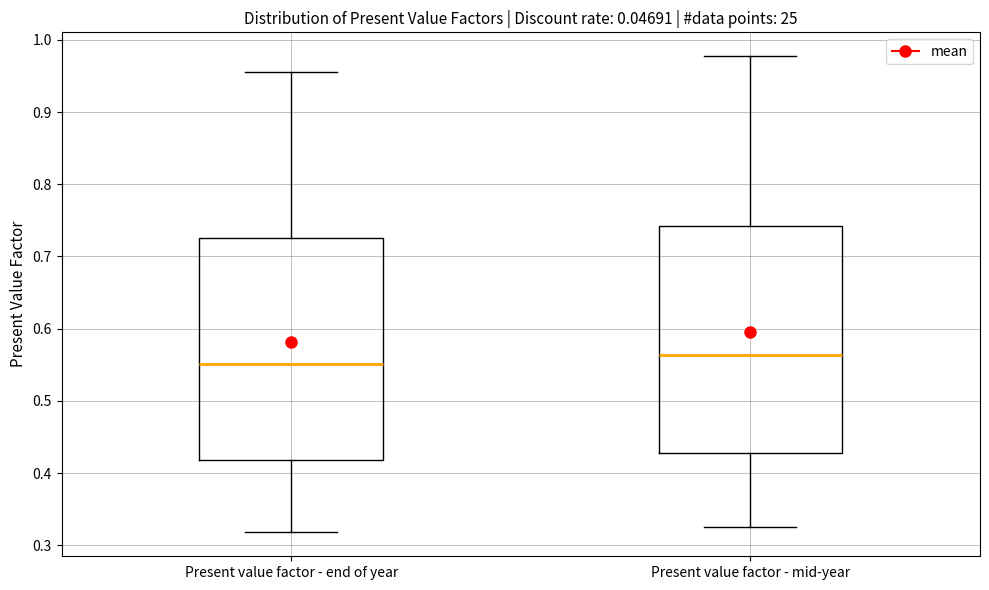

Reading left to right, transcribe this box plot: for each box, give where its median line is, the range the box spans, and where its two whiskers end, as read against the y-axis. The values are not printed on the chart, so give them approximately, as read against the axis.

Present value factor - end of year: median 0.55, box 0.42 to 0.73, whiskers 0.32 to 0.96
Present value factor - mid-year: median 0.56, box 0.43 to 0.74, whiskers 0.33 to 0.98